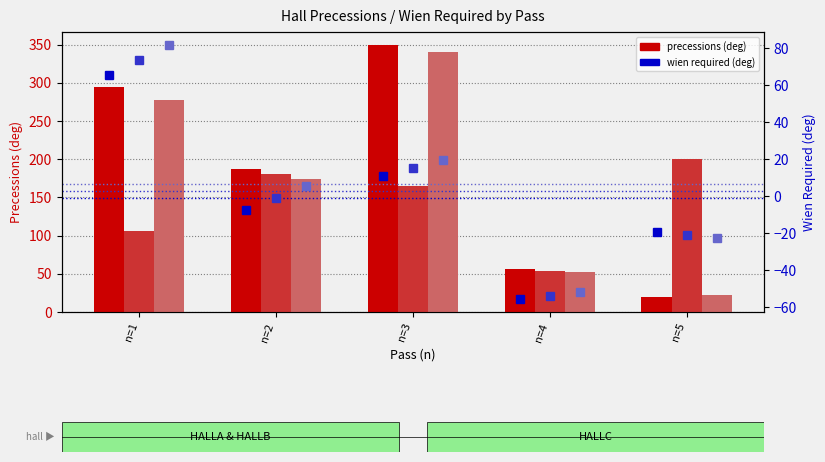

How many negative values does the HALLB wien required series have?

3